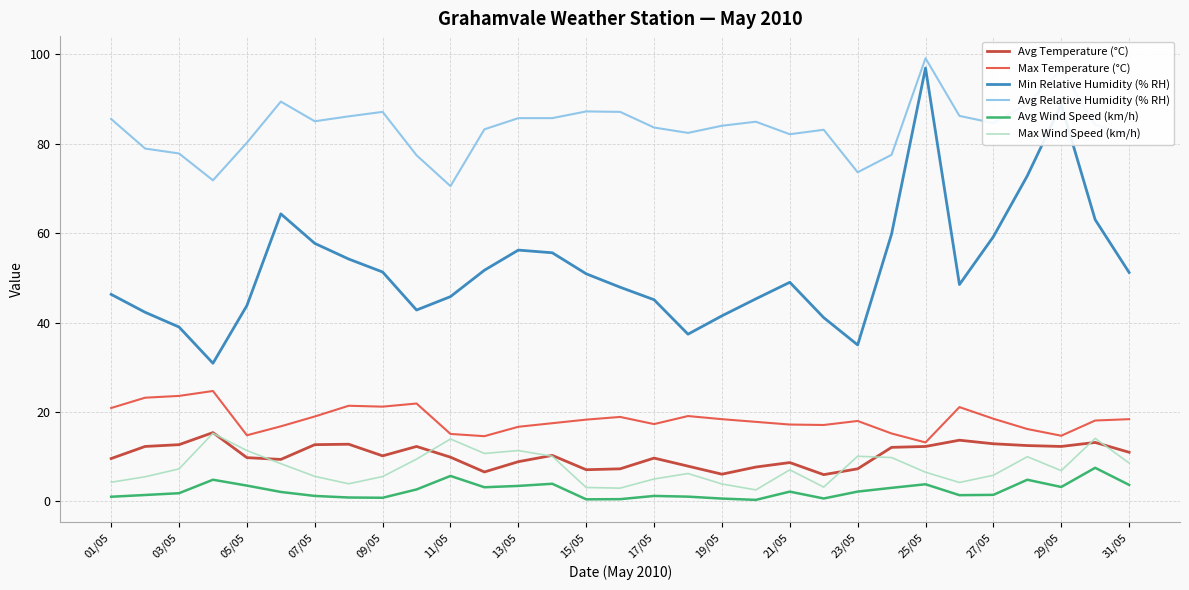

Which series has the largest range (max minus min)?

Min Relative Humidity (% RH)